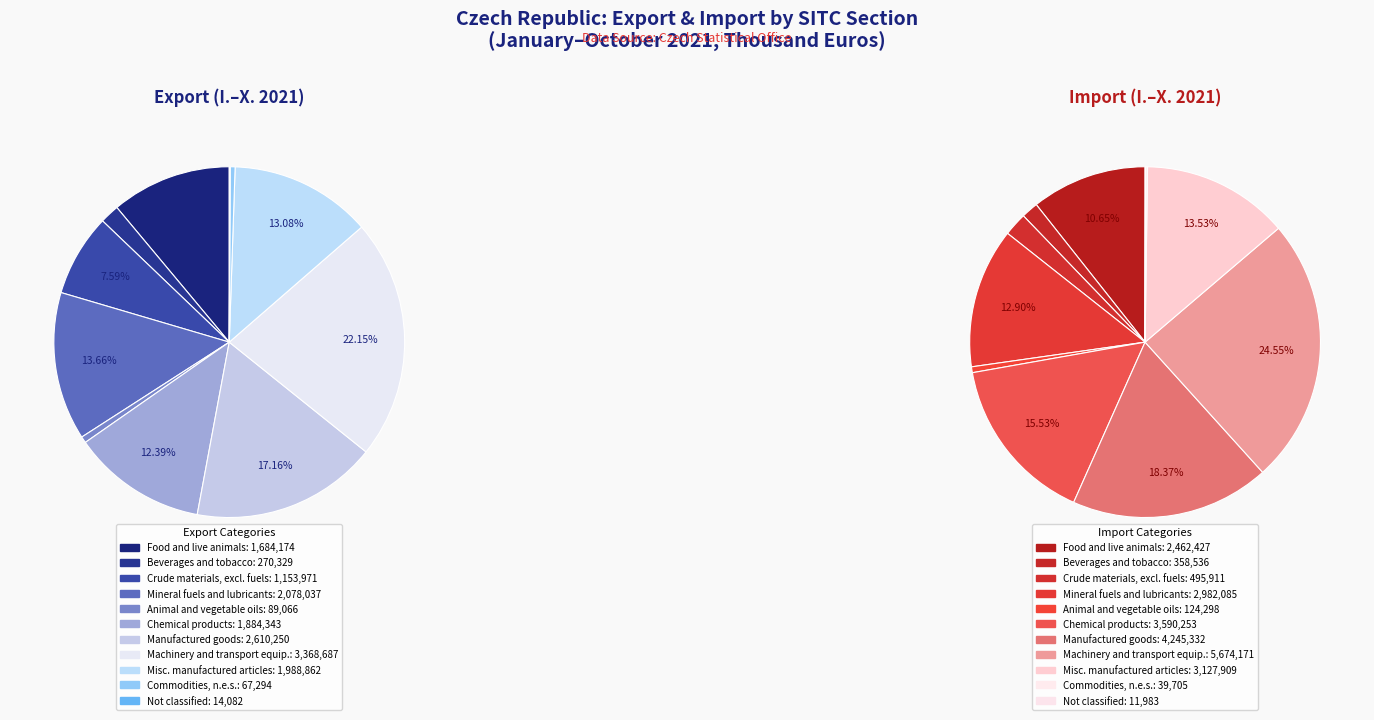

How many segments does this pie chart have?

11